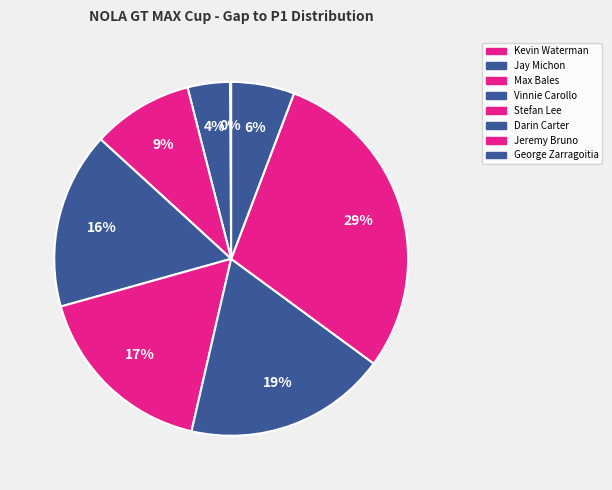

Count the number of slices in the pie.

8